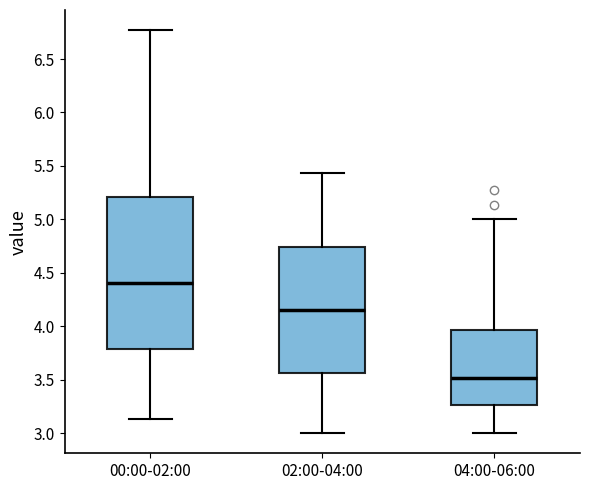

Reading left to right, read every box against the y-axis: the position of its median line, the range the box covers, and the ends of its whiskers. The values are not printed on the chart, so give them approximately, as read against the axis.

00:00-02:00: median 4.40, box 3.80 to 5.20, whiskers 3.15 to 6.75
02:00-04:00: median 4.15, box 3.55 to 4.75, whiskers 3.00 to 5.45
04:00-06:00: median 3.50, box 3.25 to 3.95, whiskers 3.00 to 5.00